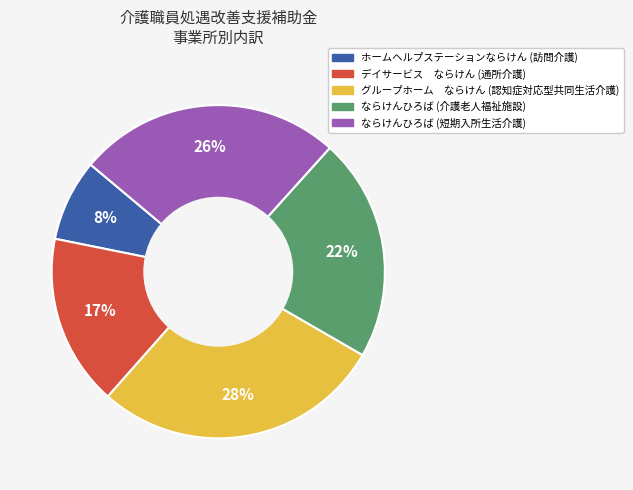

To the nearest percent, what is the difference between the largest and smallest slice percentages?

20%